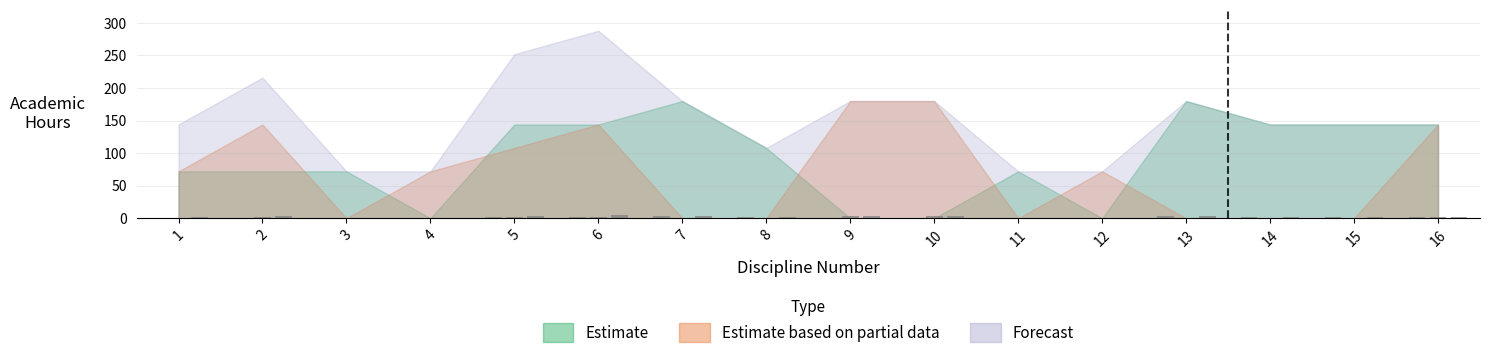

Rank the series by their maximum value, from highest to lowest.

Forecast, Estimate, Estimate based on partial data